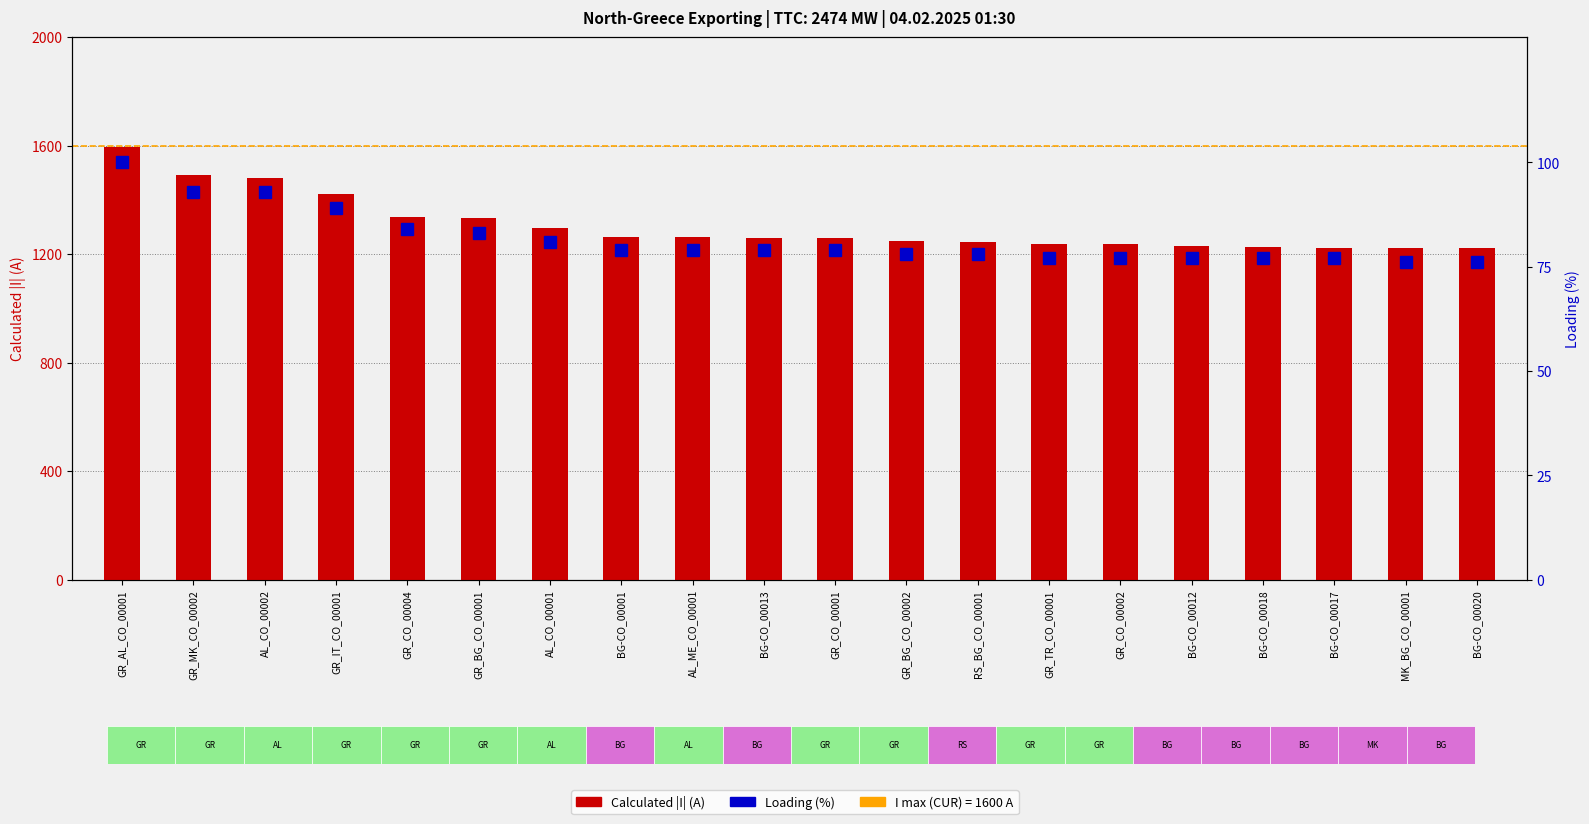

Reading right to left, extract all data points from this chart.

Calculated I (A): BG-CO_00020=1221	MK_BG_CO_00001=1224	BG-CO_00017=1224	BG-CO_00018=1227	BG-CO_00012=1229	GR_CO_00002=1236	GR_TR_CO_00001=1239	RS_BG_CO_00001=1245	GR_BG_CO_00002=1250	GR_CO_00001=1259	BG-CO_00013=1260	AL_ME_CO_00001=1264	BG-CO_00001=1265	AL_CO_00001=1298	GR_BG_CO_00001=1335	GR_CO_00004=1338	GR_IT_CO_00001=1422	AL_CO_00002=1480	GR_MK_CO_00002=1492	GR_AL_CO_00001=1595
Loading (%): BG-CO_00020=76	MK_BG_CO_00001=76	BG-CO_00017=77	BG-CO_00018=77	BG-CO_00012=77	GR_CO_00002=77	GR_TR_CO_00001=77	RS_BG_CO_00001=78	GR_BG_CO_00002=78	GR_CO_00001=79	BG-CO_00013=79	AL_ME_CO_00001=79	BG-CO_00001=79	AL_CO_00001=81	GR_BG_CO_00001=83	GR_CO_00004=84	GR_IT_CO_00001=89	AL_CO_00002=93	GR_MK_CO_00002=93	GR_AL_CO_00001=100